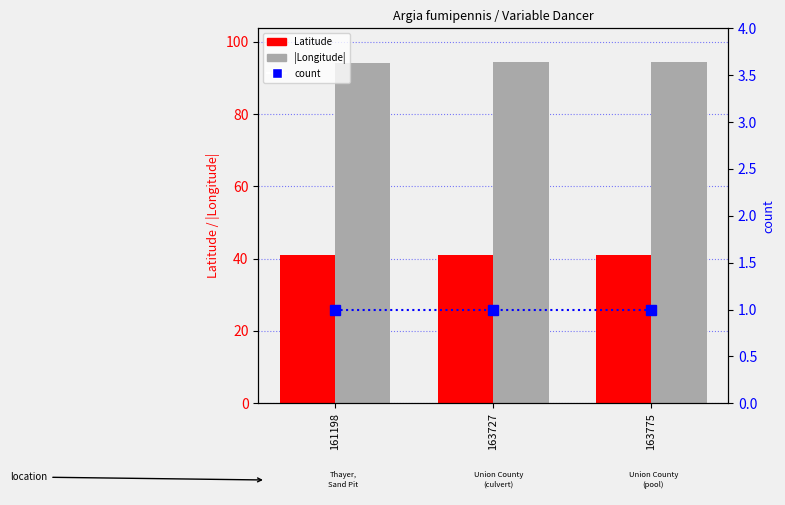

Does the chart contain stacked bars?

No